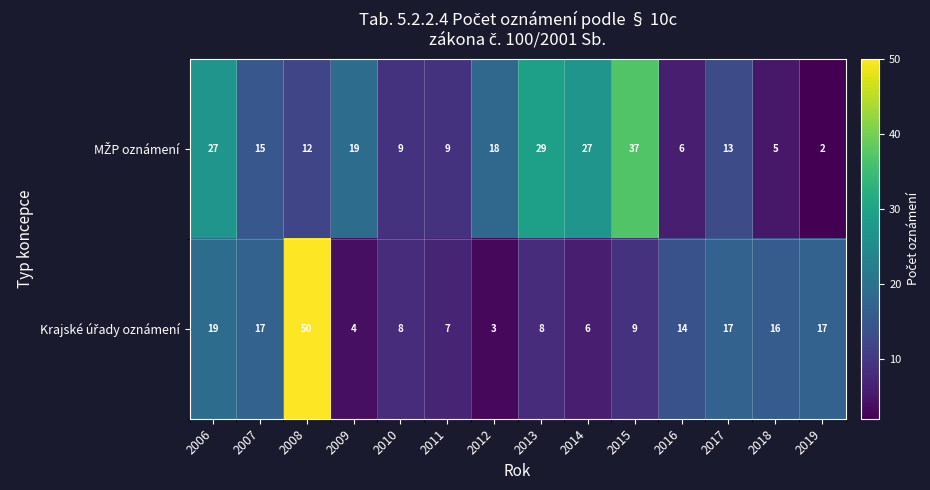

Which category has the highest value across all series?

2008